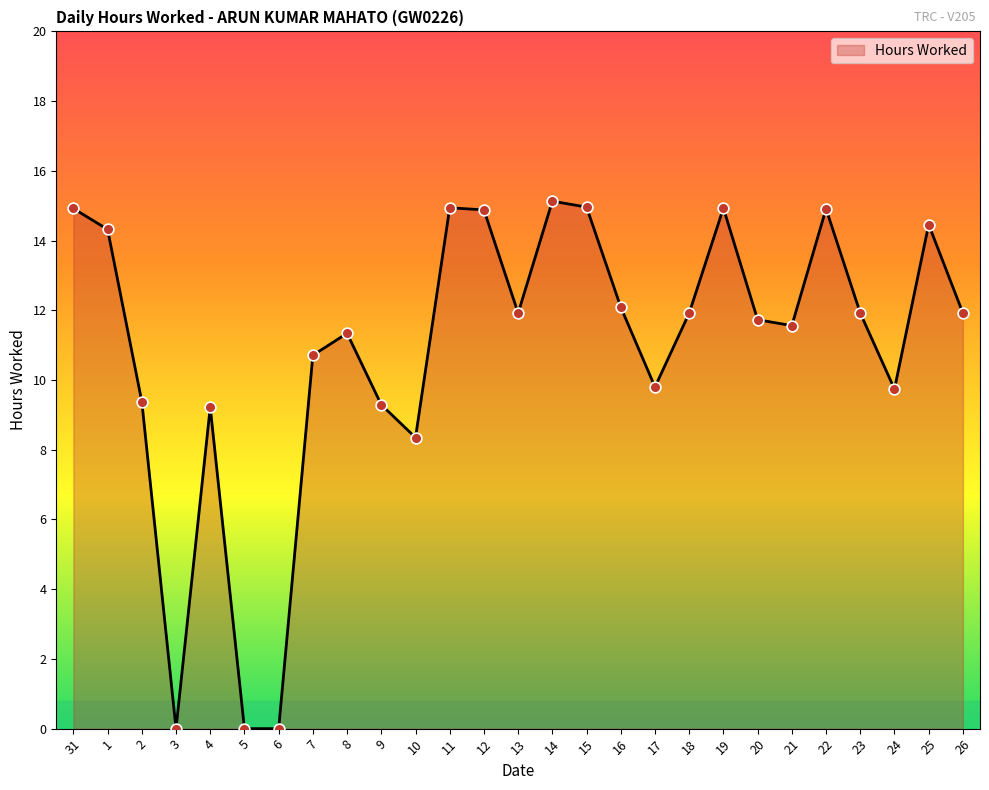

What is the ratio of the value at 31 to the value at 17?

1.5